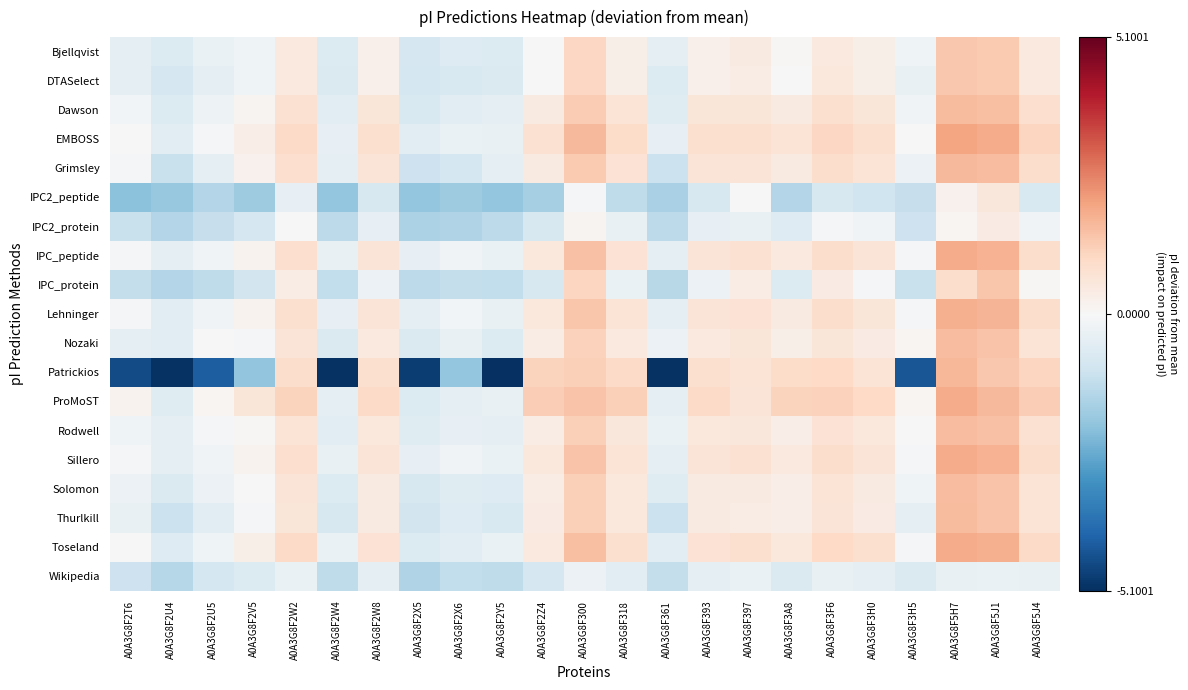

Which series has the widest spread of values?

Patrickios